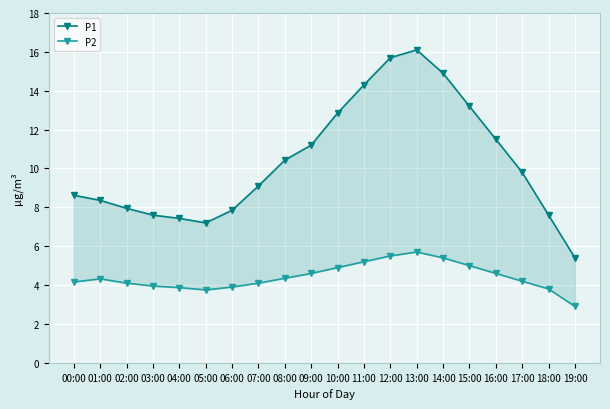

What is the label of the 18th point from the left?

17:00